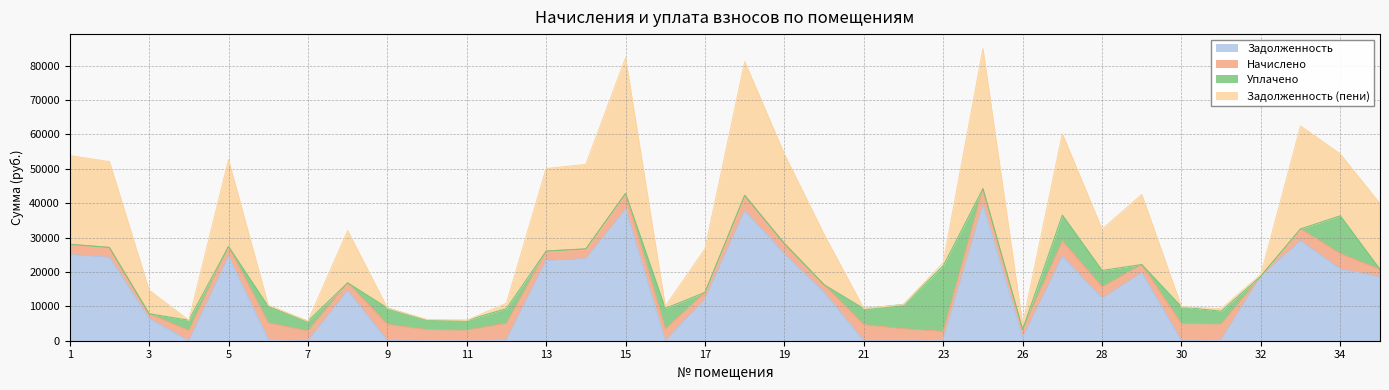

True or false: zadolzhennost and zadolzhennost_peni intersect in this chart.

False